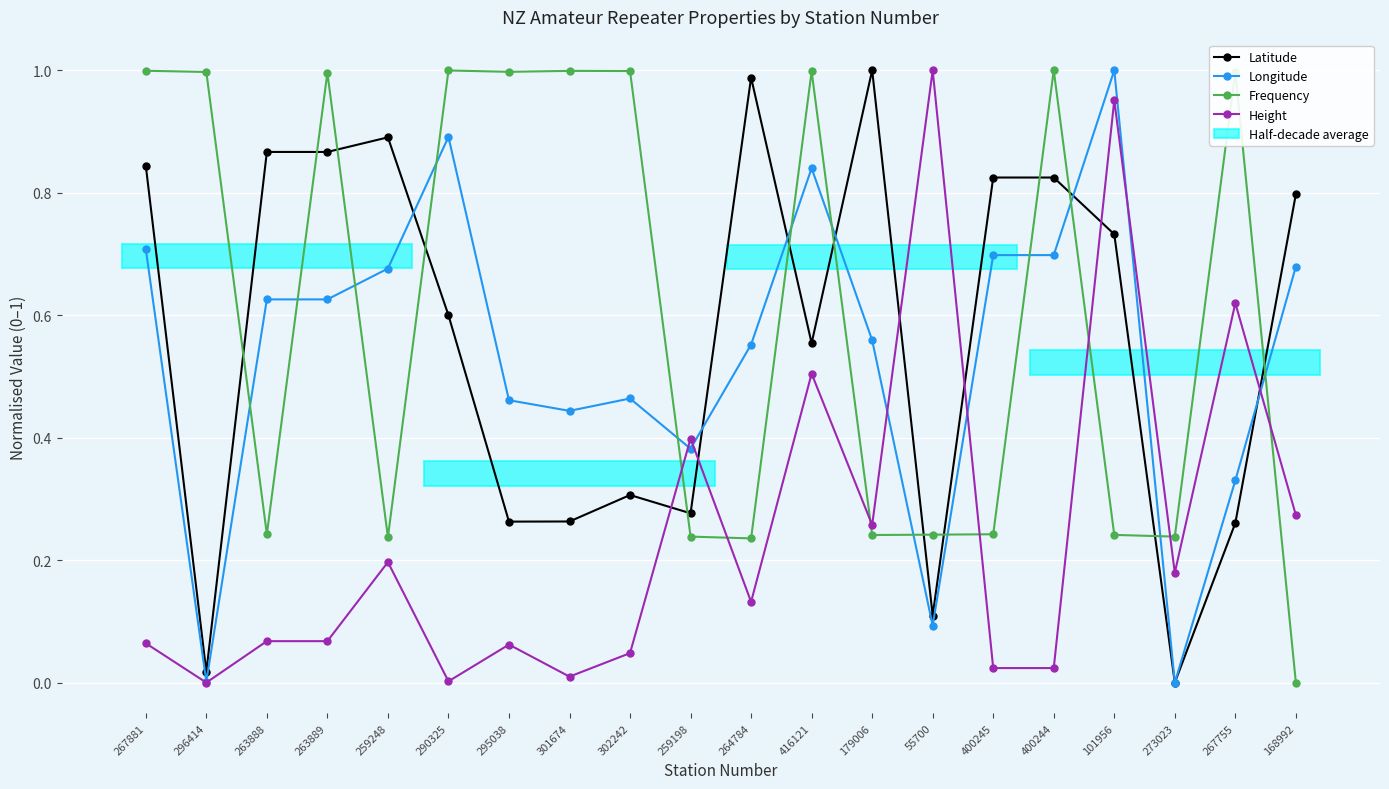

Is this an area chart (filled region under the line)?

No